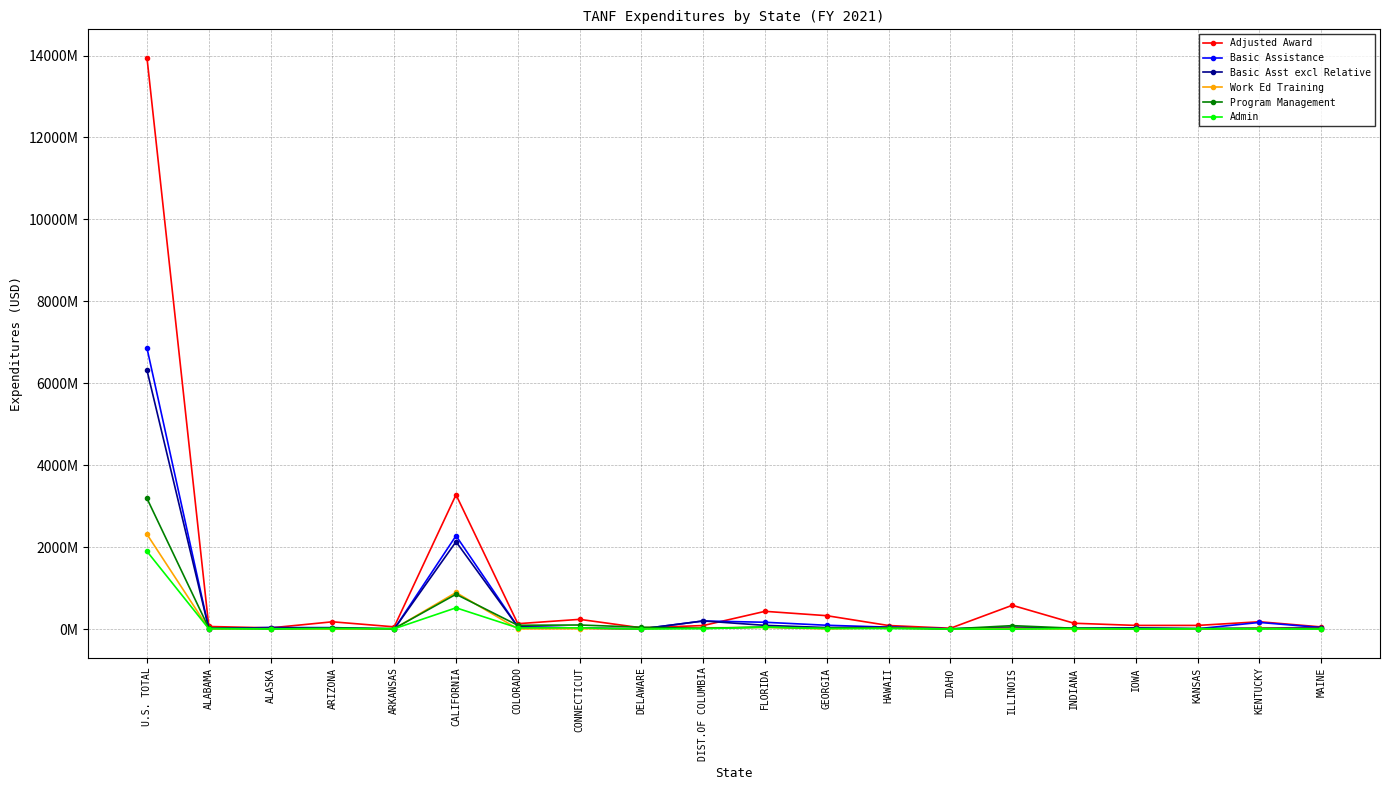

The value of Basic Assistance at CALIFORNIA is 1405602894.8. True or false?

False